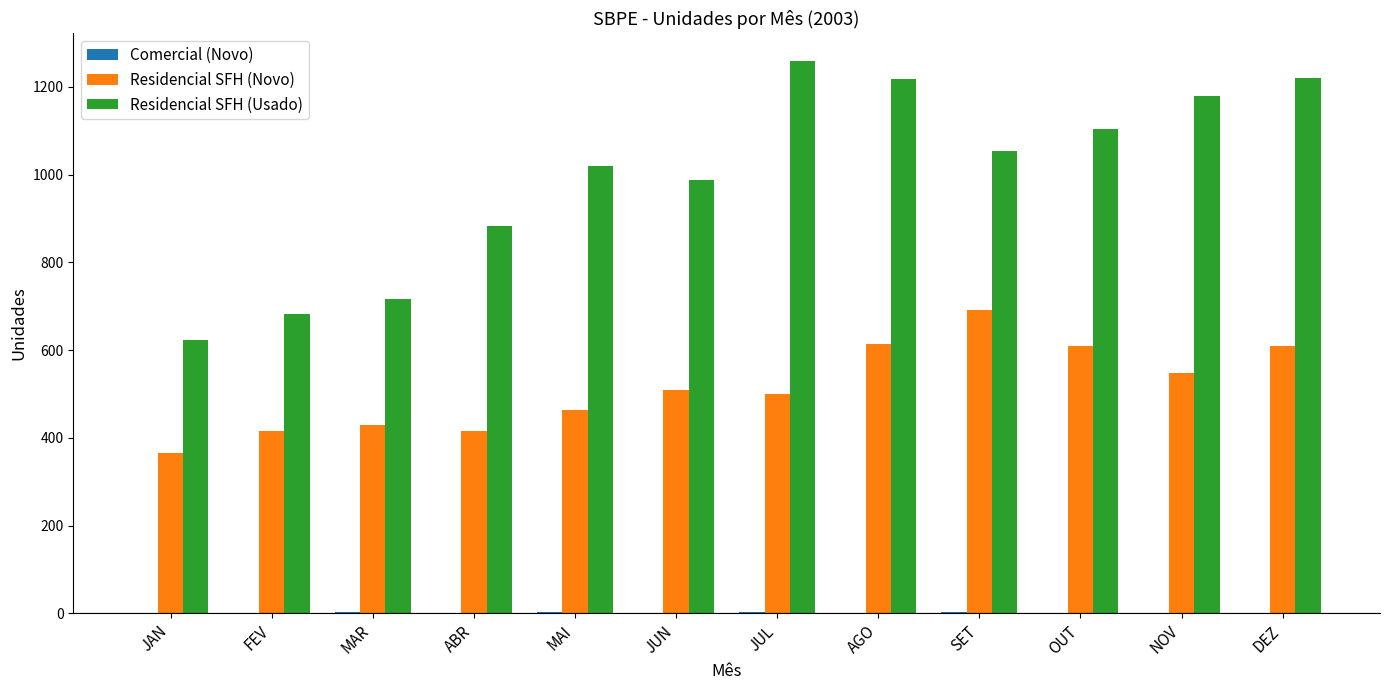

Is it true that Residencial SFH (Usado) equals 340 at DEZ?

False